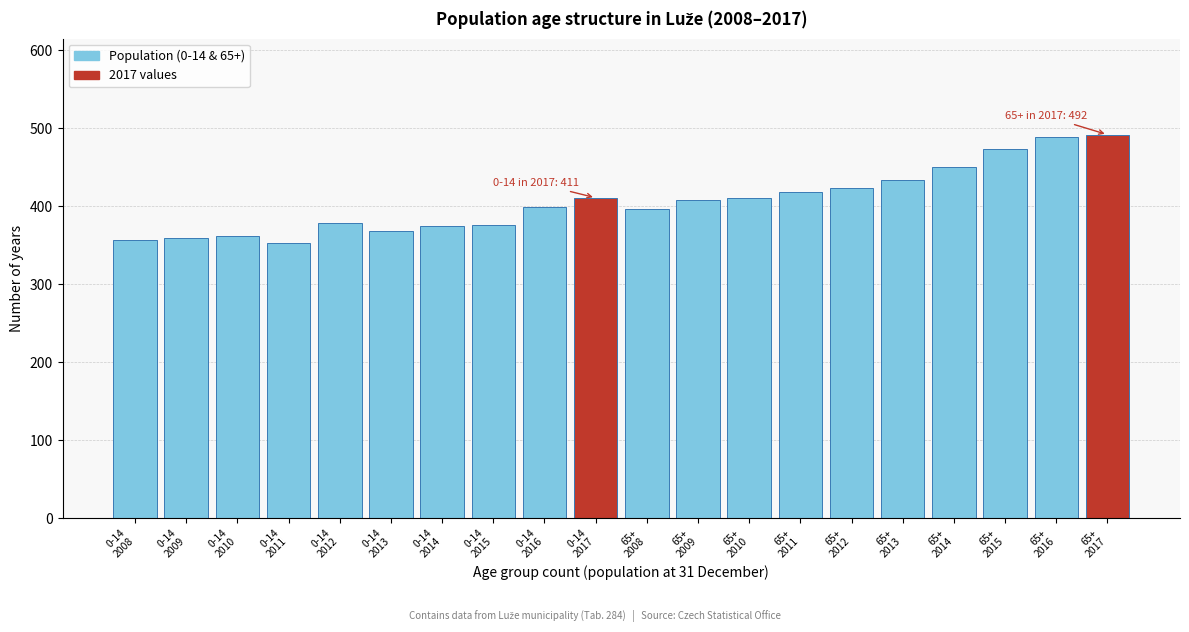

What is the smallest value displayed?

353